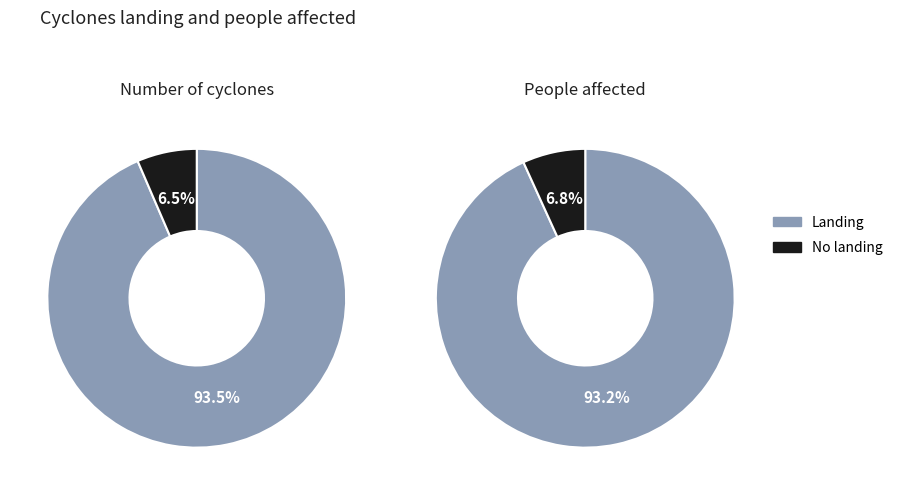

Does any single category account for the majority?

Yes